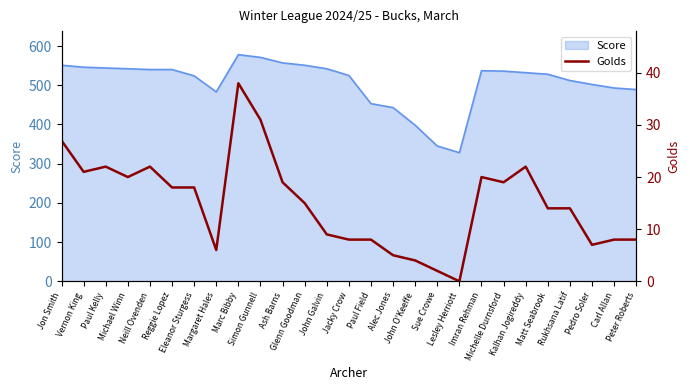

At which label does the data first exceed 15?

Jon Smith